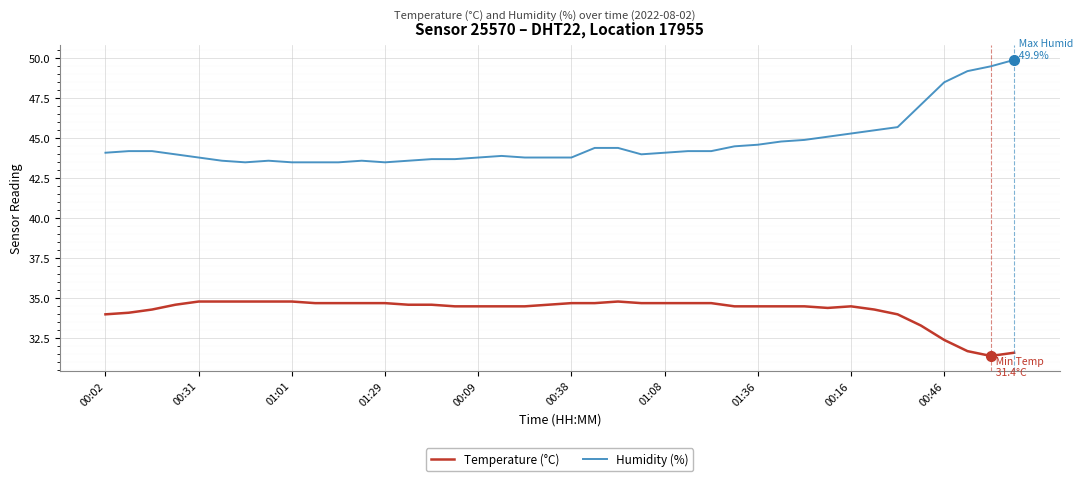

How many lines are shown in the chart?

2